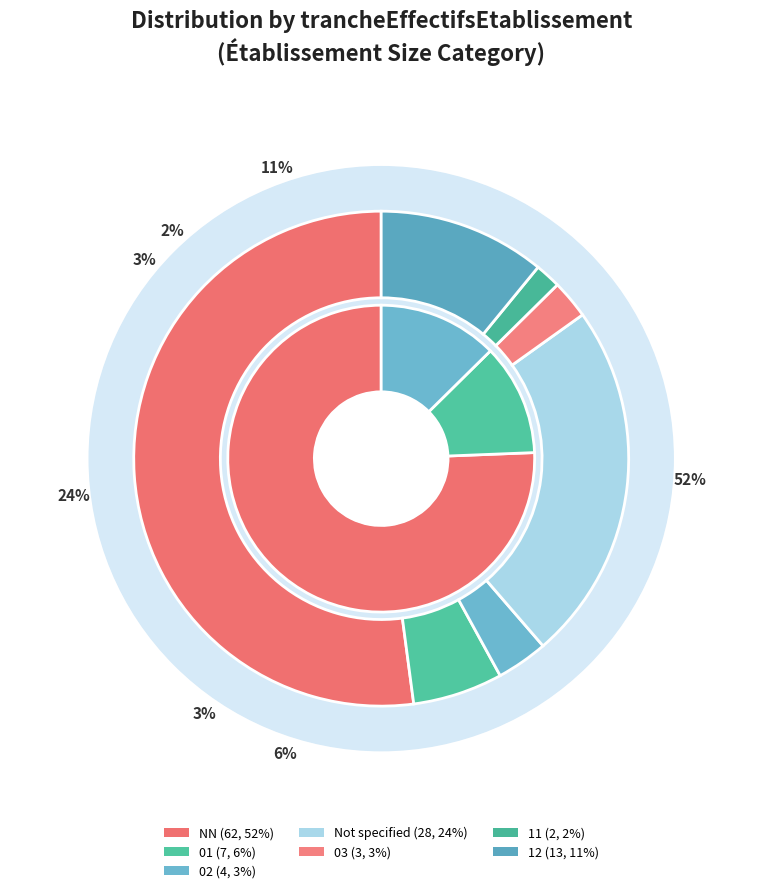

To the nearest percent, what portion does  represent?

24%